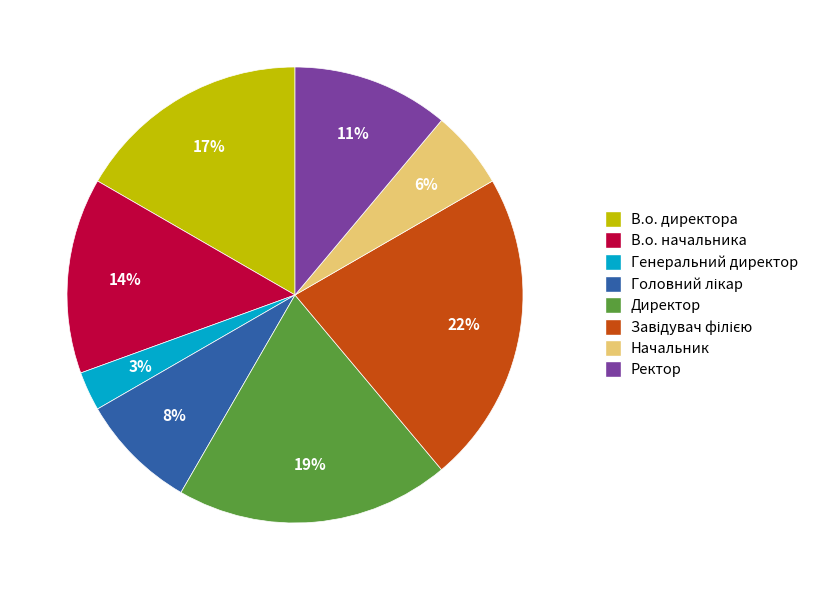

The Директор slice represents 19% of the pie. True or false?

True